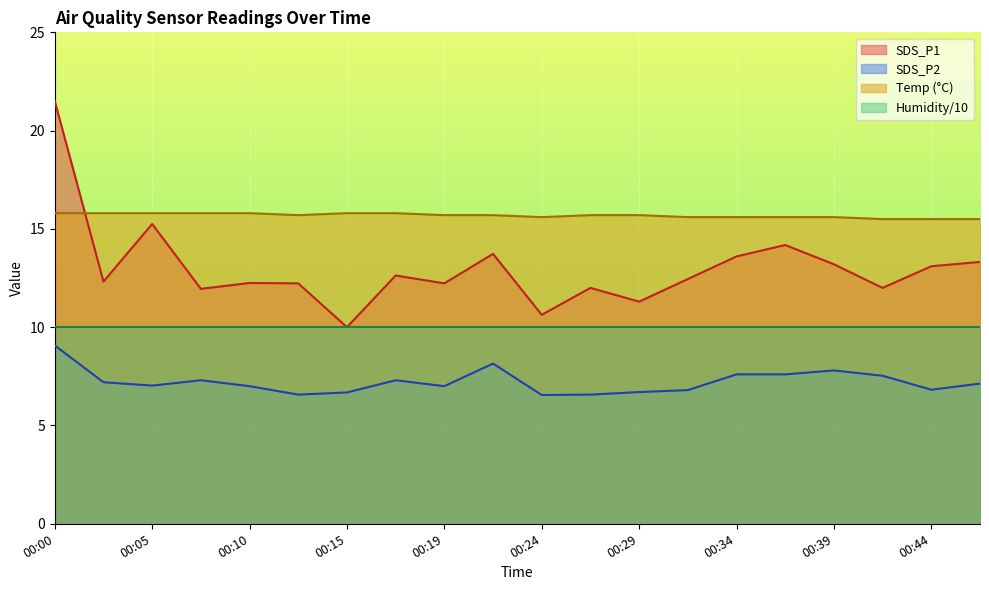

Which series has the largest range (max minus min)?

SDS_P1